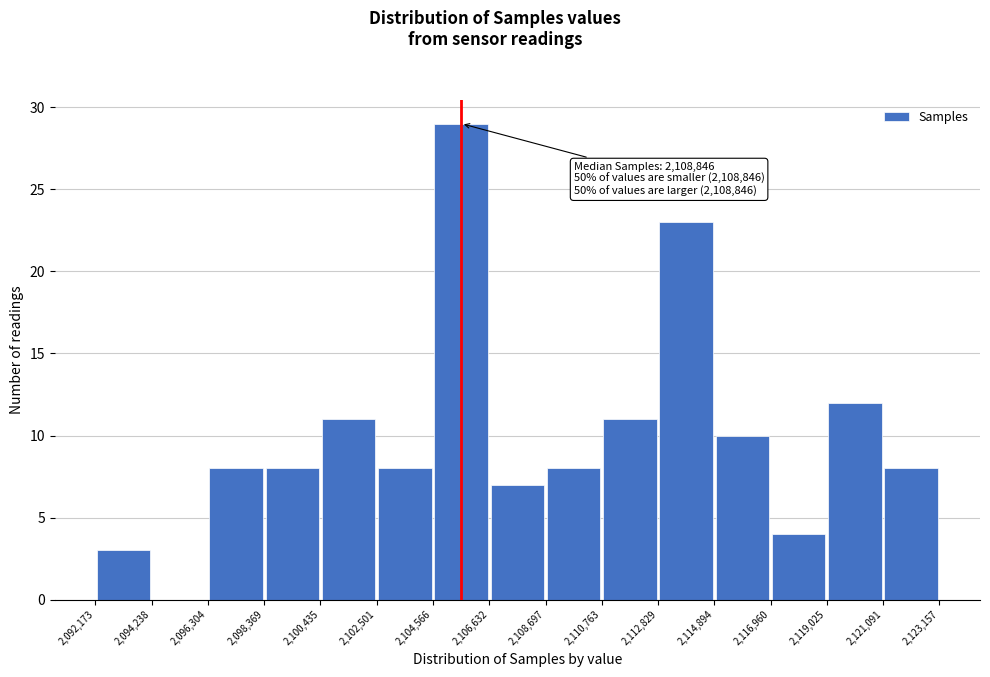

Over which range of the x-axis is the bar tallest?

2,104,566 to 2,106,632